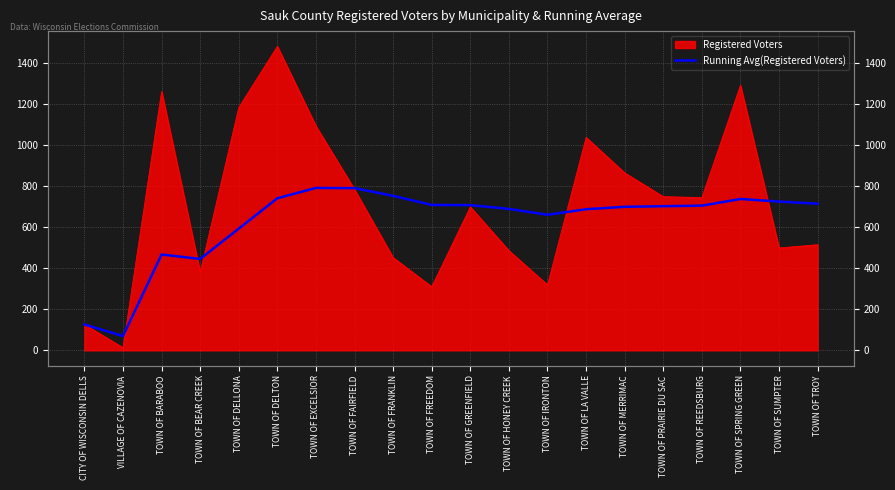

Between TOWN OF DELTON and TOWN OF LA VALLE, which is larger?

TOWN OF DELTON